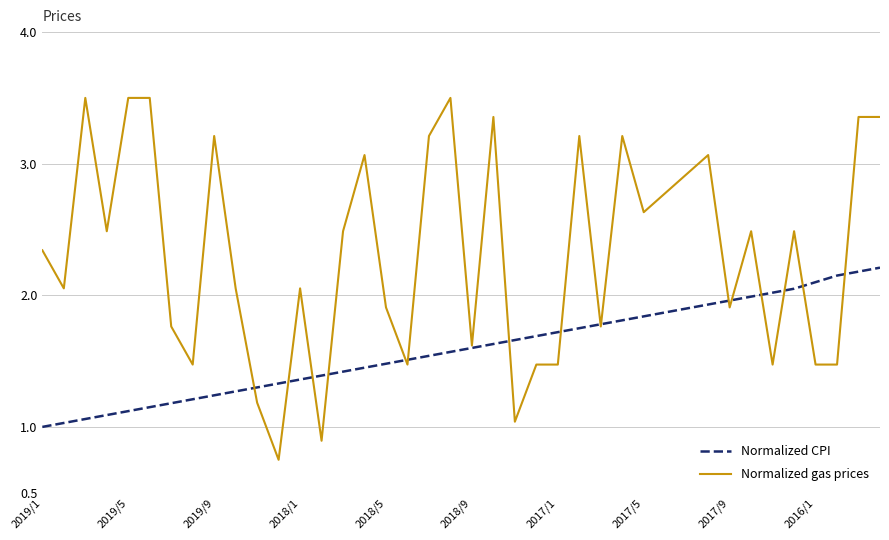

Which series has the largest range (max minus min)?

Normalized gas prices